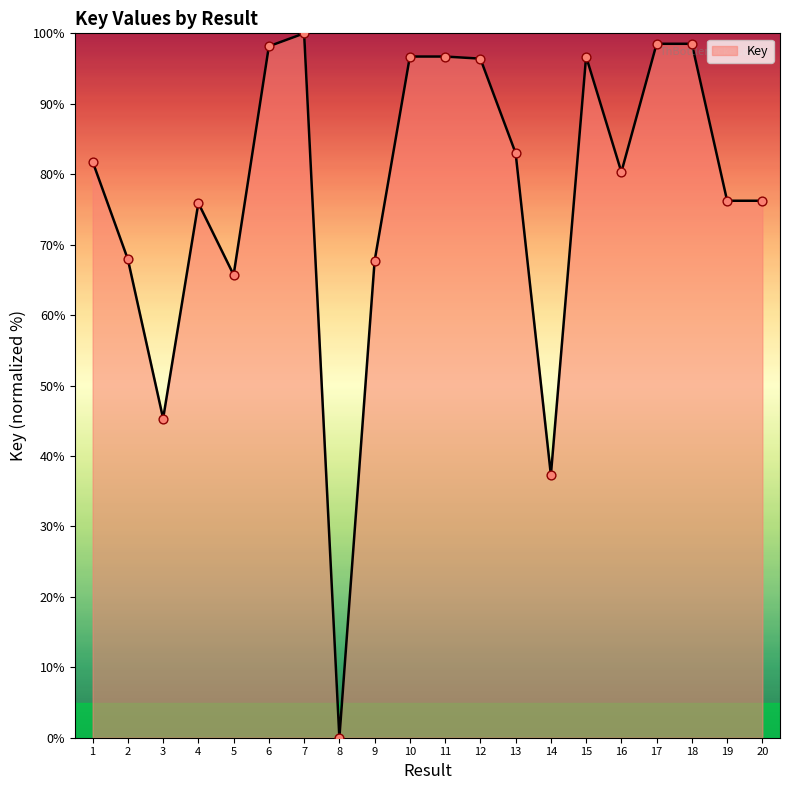

What is the ratio of the value at 12 to the value at 14?

2.6